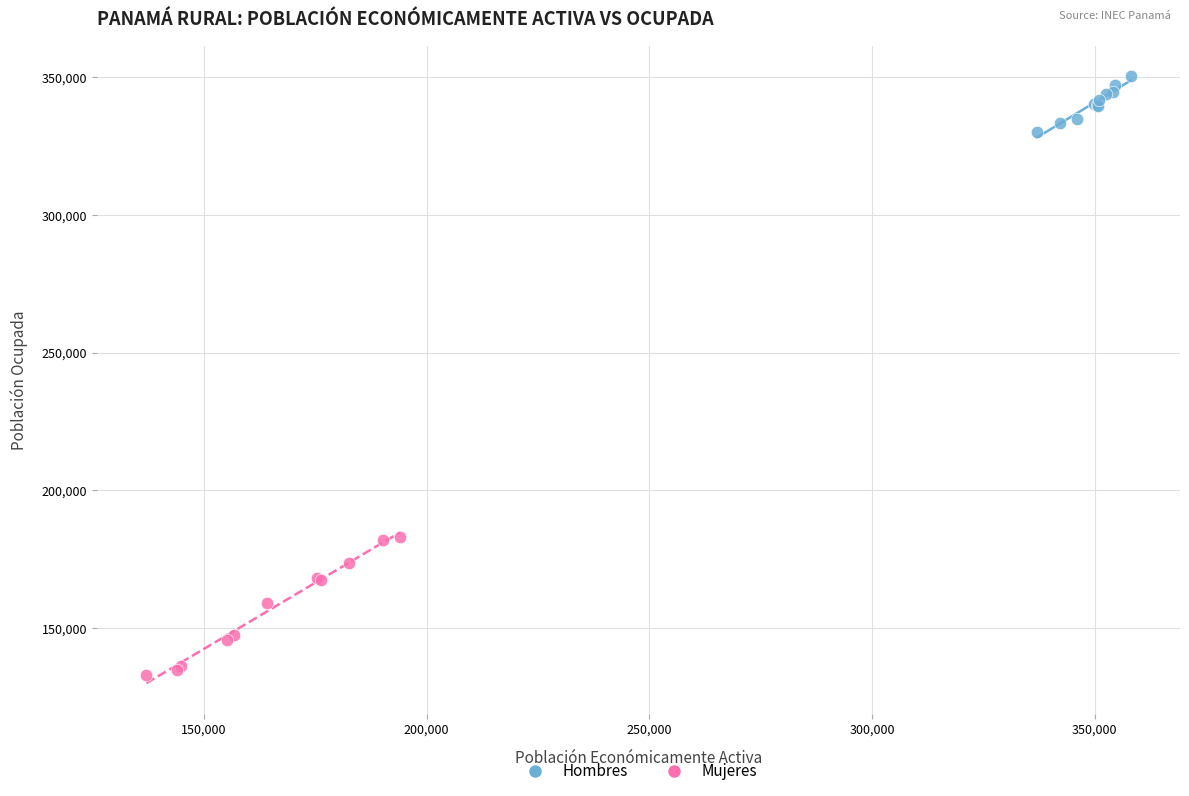

Which series has the widest spread of Y values?

Mujeres